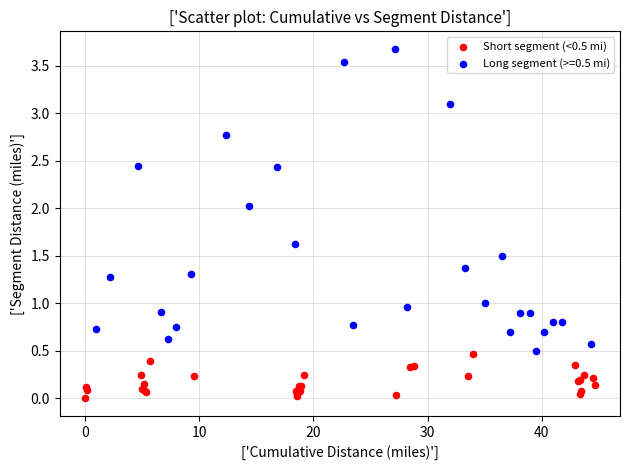

Which series reaches the maximum Y coordinate?

Long segment (>=0.5 mi)